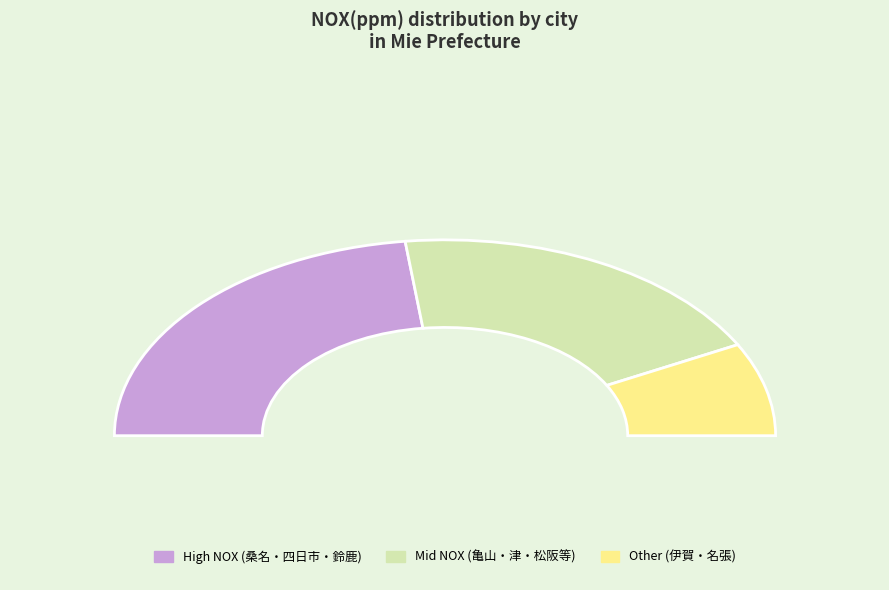

Do 亀山市 and 松阪市 together represent more than half of the pie?

No